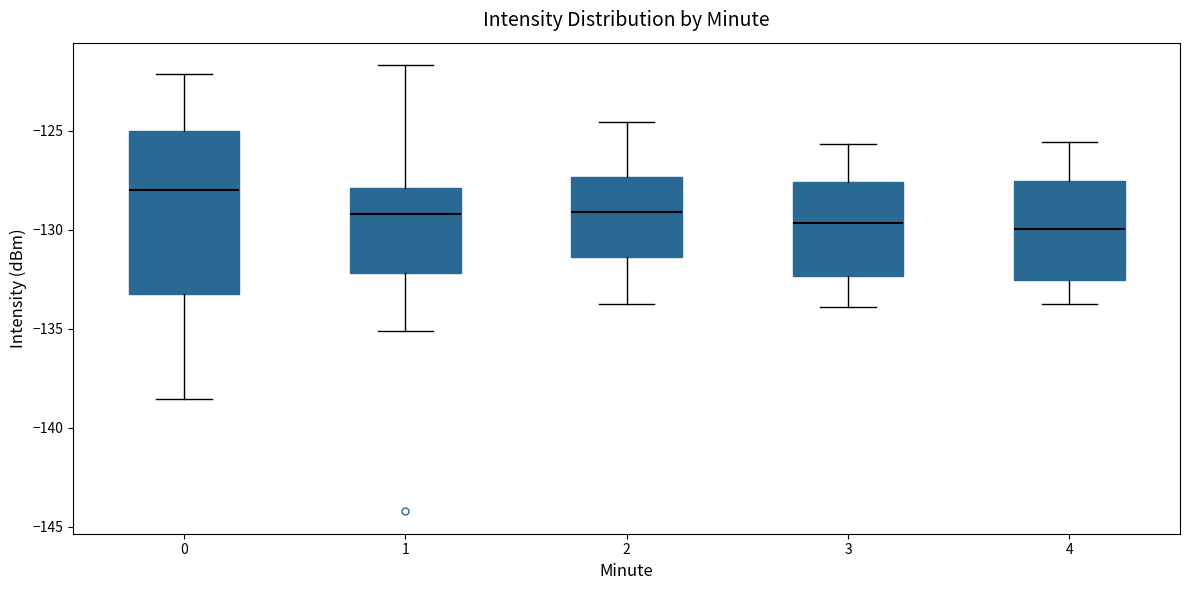

Which box's median line is the highest?

0